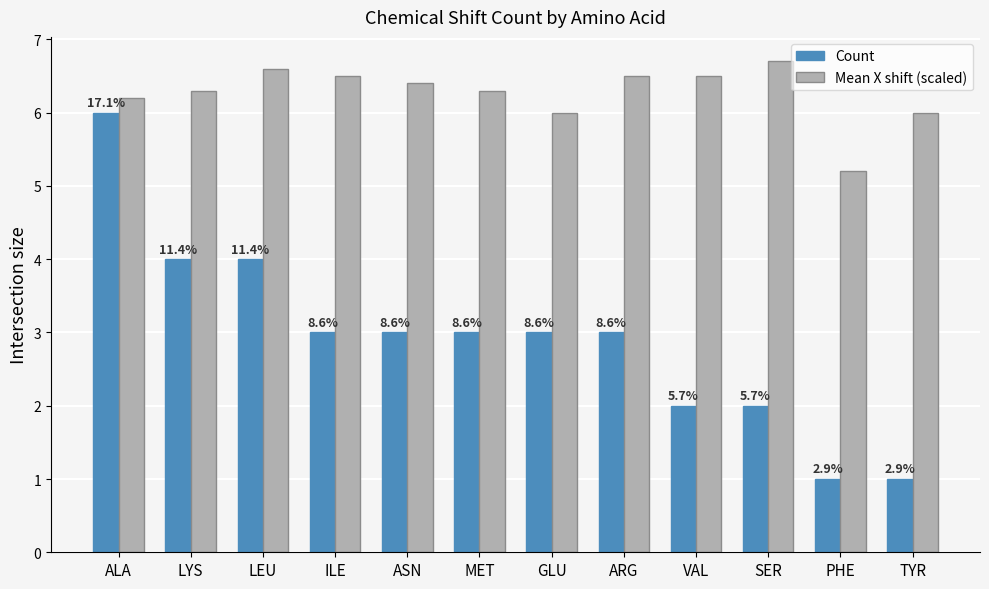

What are all the series names shown in the legend?

Count, Mean X shift (scaled)